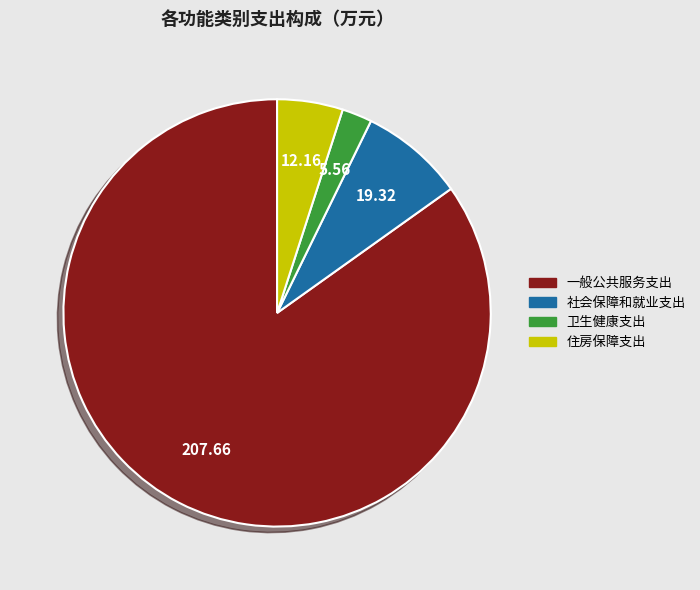

Which slice represents more than half of the pie?

一般公共服务支出